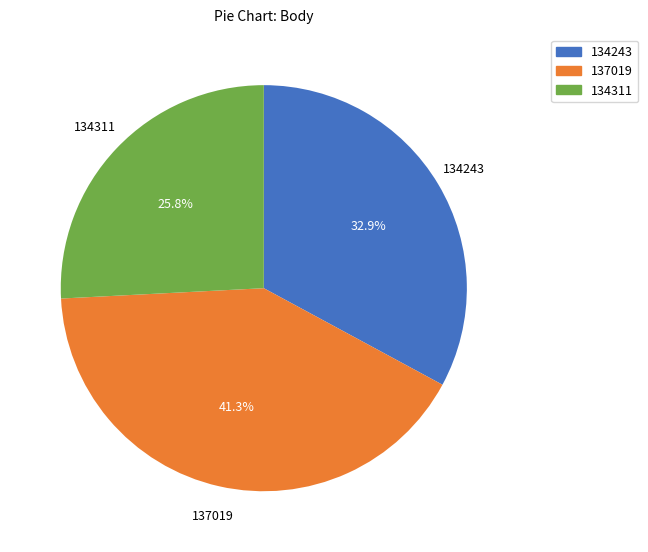

To the nearest percent, what is the average slice percentage?

33%